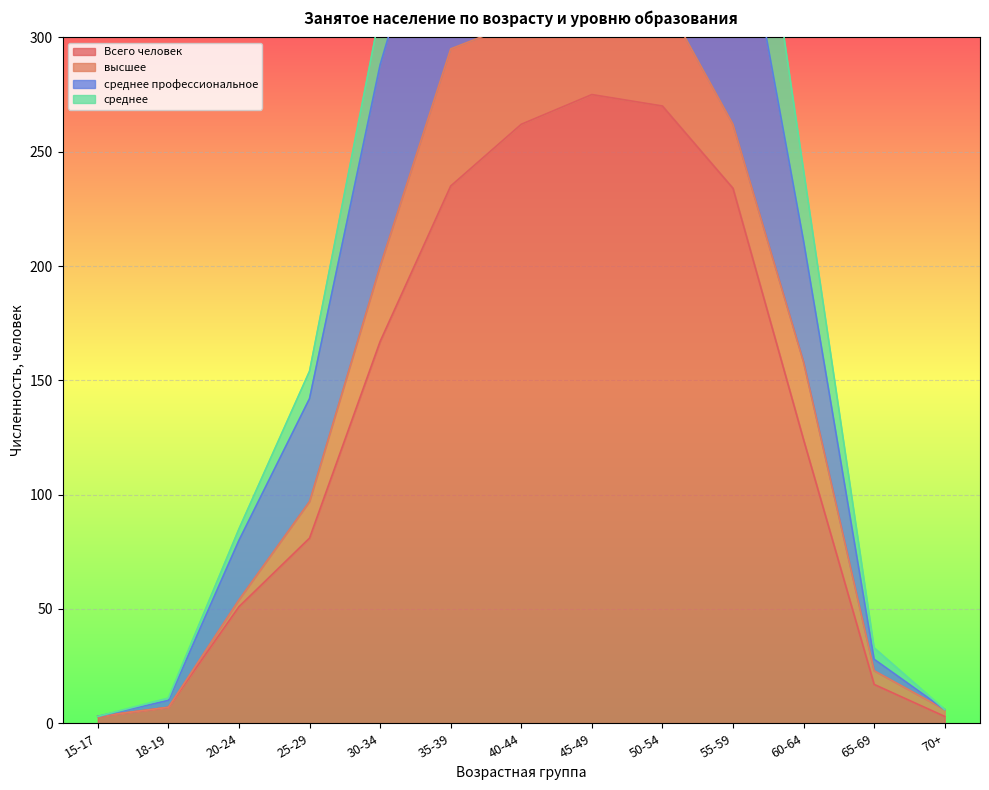

True or false: Всего человек has a value of 42 at 25-29.

False